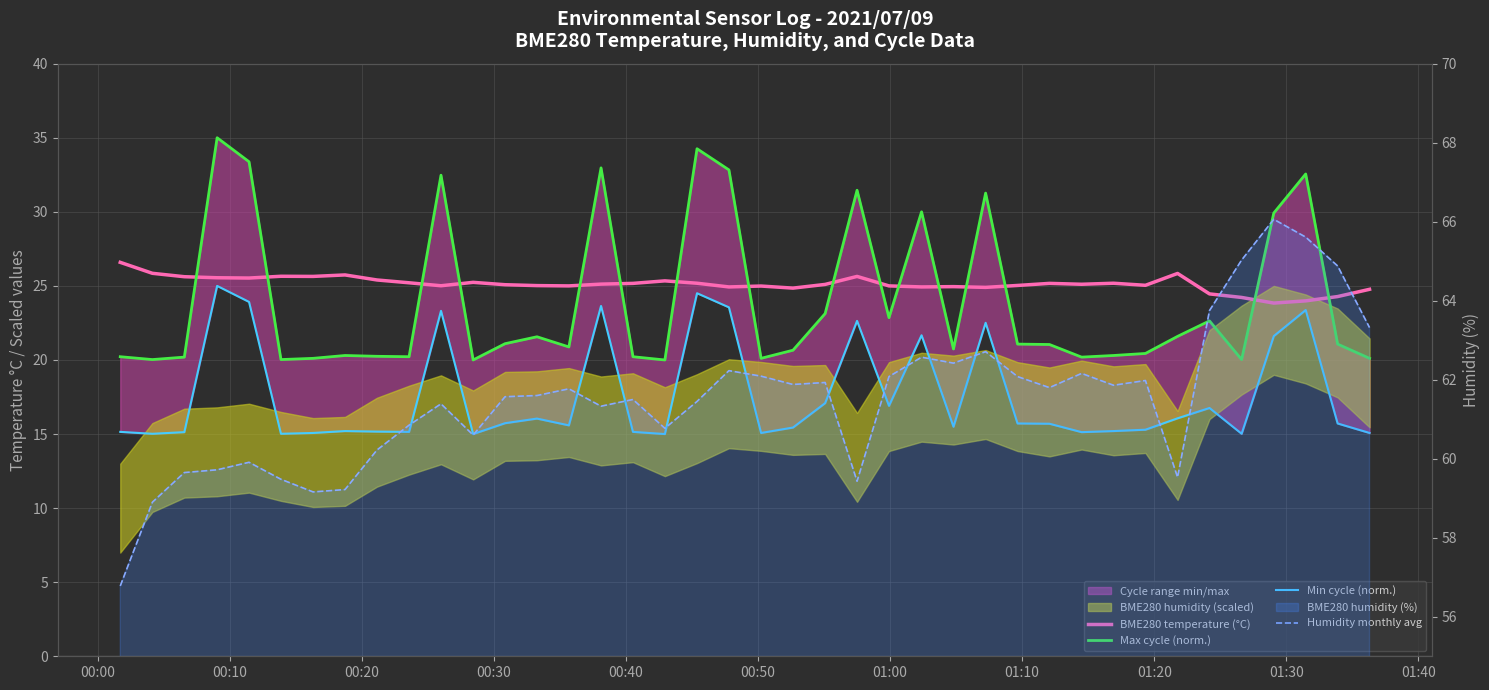

Does the chart display data point markers on the line(s)?

No